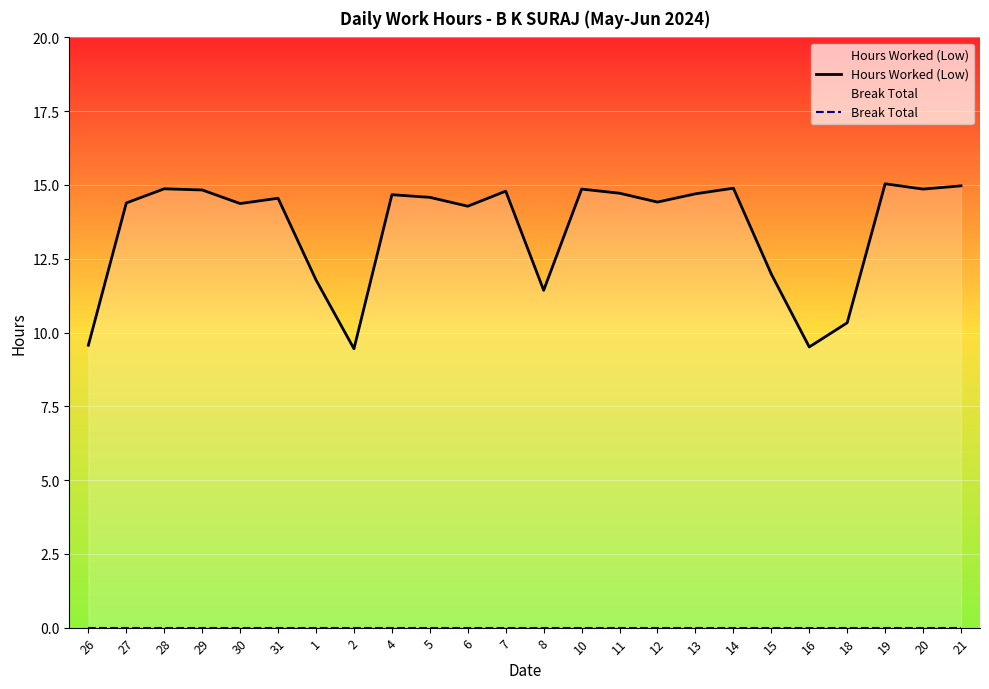

Reading left to right, list all the values displayed in this chart.

Hours Worked (Low): 9.6	14.4	14.9	14.8	14.4	14.6	11.8	9.4	14.7	14.6	14.3	14.8	11.4	14.9	14.7	14.4	14.7	14.9	12.0	9.5	10.3	15.0	14.9	15.0
Break Total: 0.0	0.0	0.0	0.0	0.0	0.0	0.0	0.0	0.0	0.0	0.0	0.0	0.0	0.0	0.0	0.0	0.0	0.0	0.0	0.0	0.0	0.0	0.0	0.0